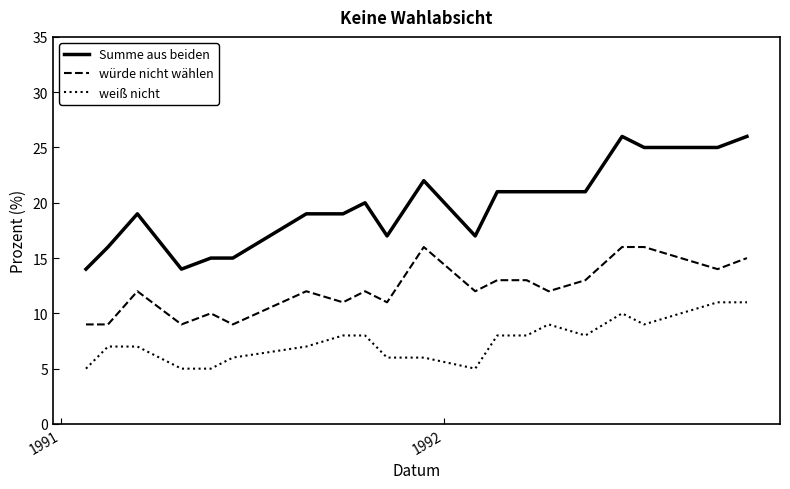

Reading left to right, transcribe all the data shown in this chart.

Summe aus beiden: 14	16	19	14	15	15	19	19	20	17	22	17	21	21	21	21	26	25	25	26
würde nicht wählen: 9	9	12	9	10	9	12	11	12	11	16	12	13	13	12	13	16	16	14	15
weiß nicht: 5	7	7	5	5	6	7	8	8	6	6	5	8	8	9	8	10	9	11	11